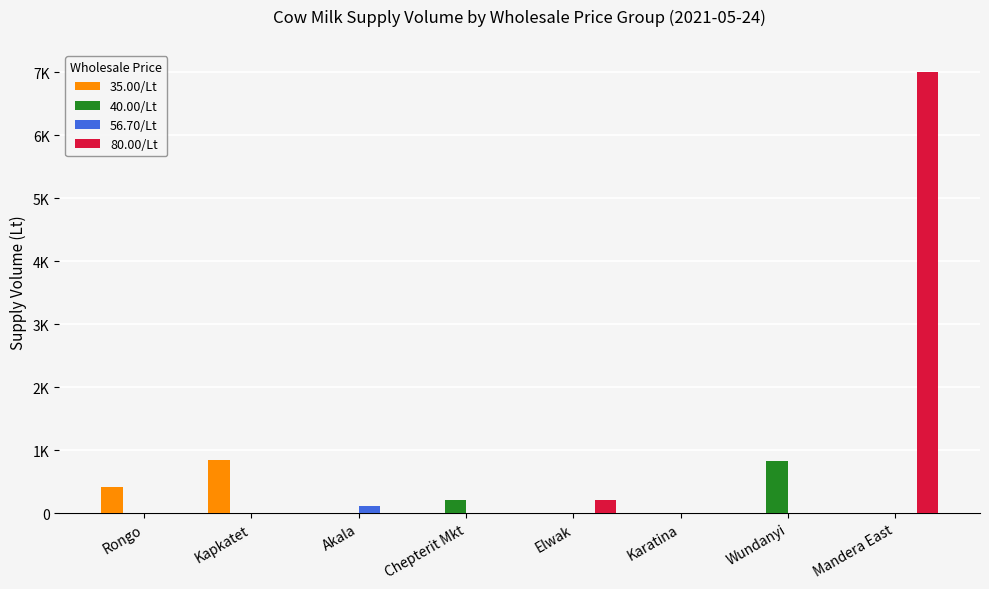

What are all the series names shown in the legend?

35.00/Lt, 40.00/Lt, 56.70/Lt, 80.00/Lt